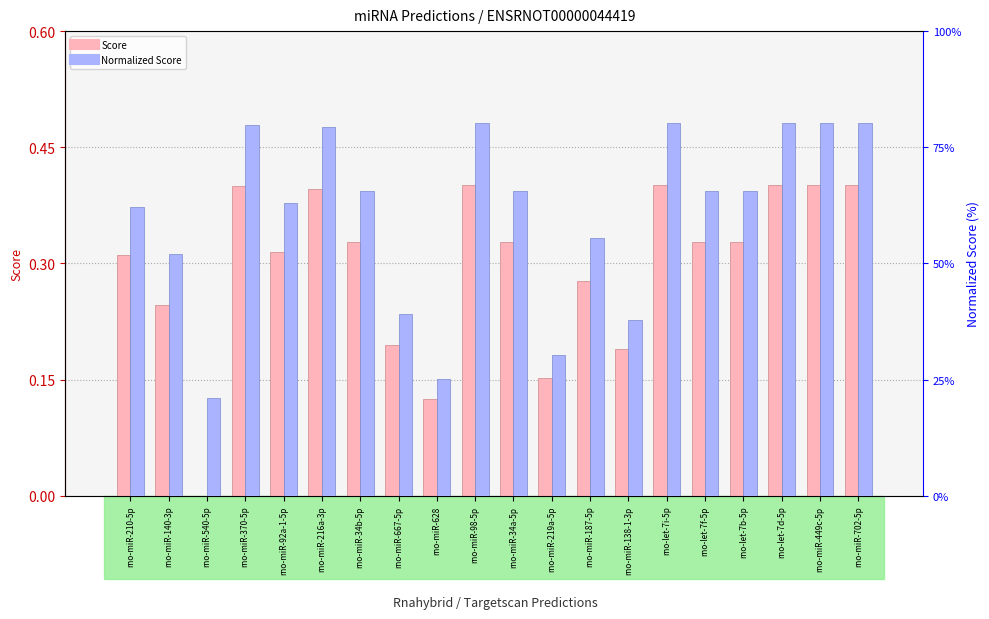

Which has a higher value, rno-miR-540-5p or rno-let-7f-5p?

rno-let-7f-5p